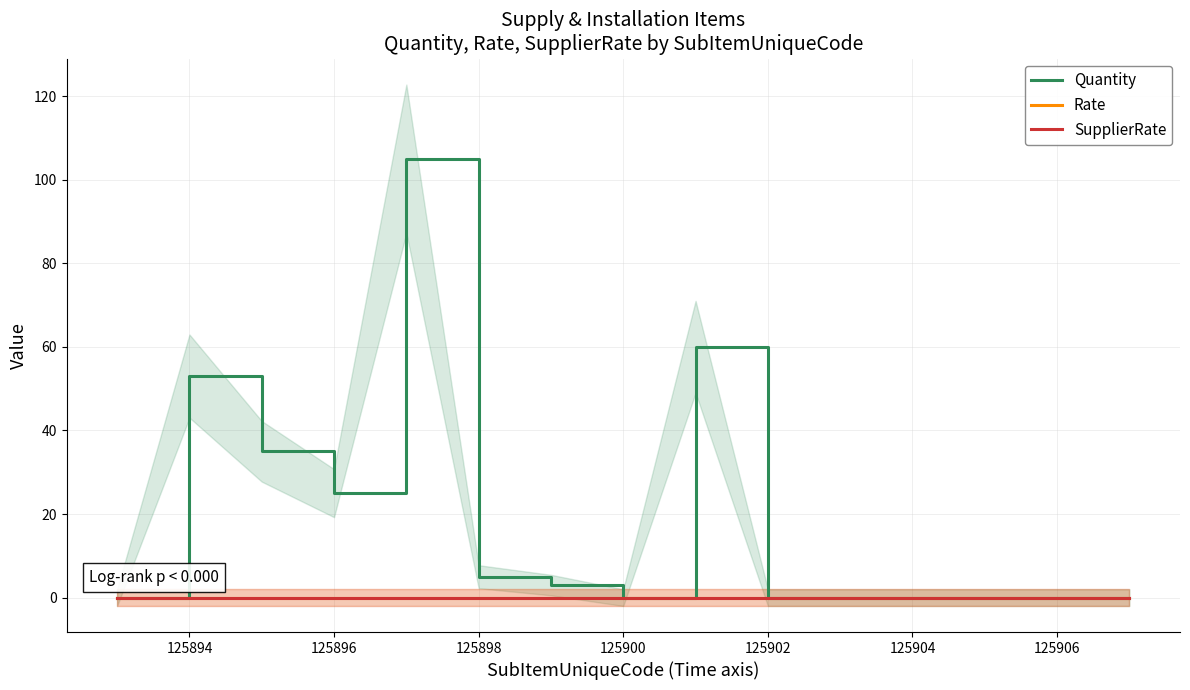

At which label is Quantity closest to 52?

125894